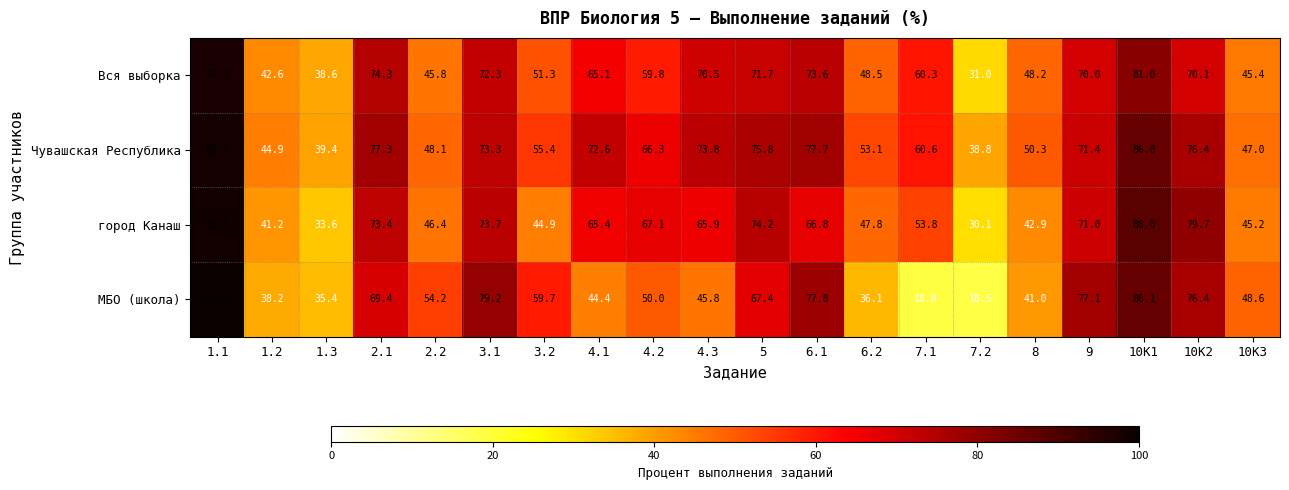

The value of МБО (школа) at 1.3 is 11.8. True or false?

False